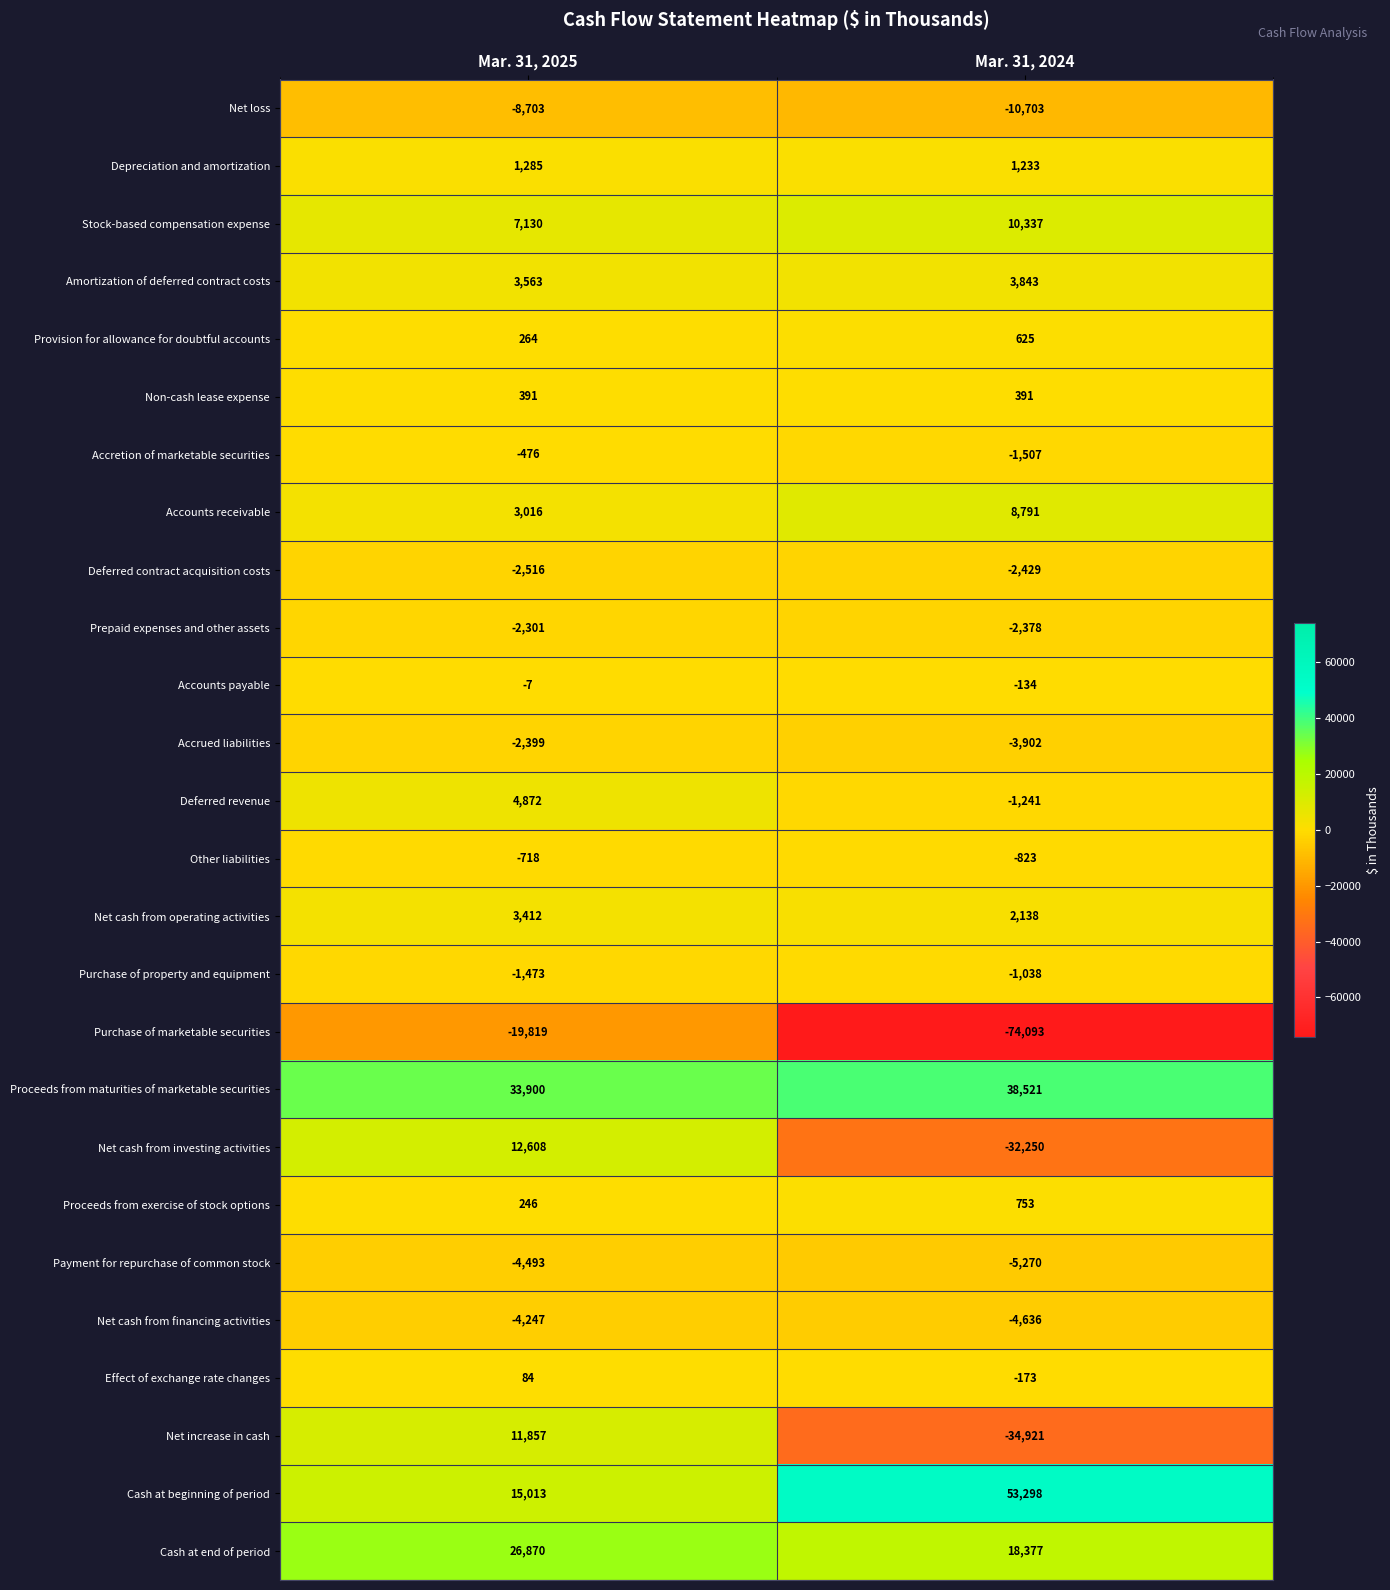

At Mar. 31, 2024, list the series in order from largest to smallest.

Cash at beginning of period, Proceeds from maturities of marketable securities, Cash at end of period, Stock-based compensation expense, Accounts receivable, Amortization of deferred contract costs, Net cash from operating activities, Depreciation and amortization, Proceeds from exercise of stock options, Provision for allowance for doubtful accounts, Non-cash lease expense, Accounts payable, Effect of exchange rate changes, Other liabilities, Purchase of property and equipment, Deferred revenue, Accretion of marketable securities, Prepaid expenses and other assets, Deferred contract acquisition costs, Accrued liabilities, Net cash from financing activities, Payment for repurchase of common stock, Net loss, Net cash from investing activities, Net increase in cash, Purchase of marketable securities